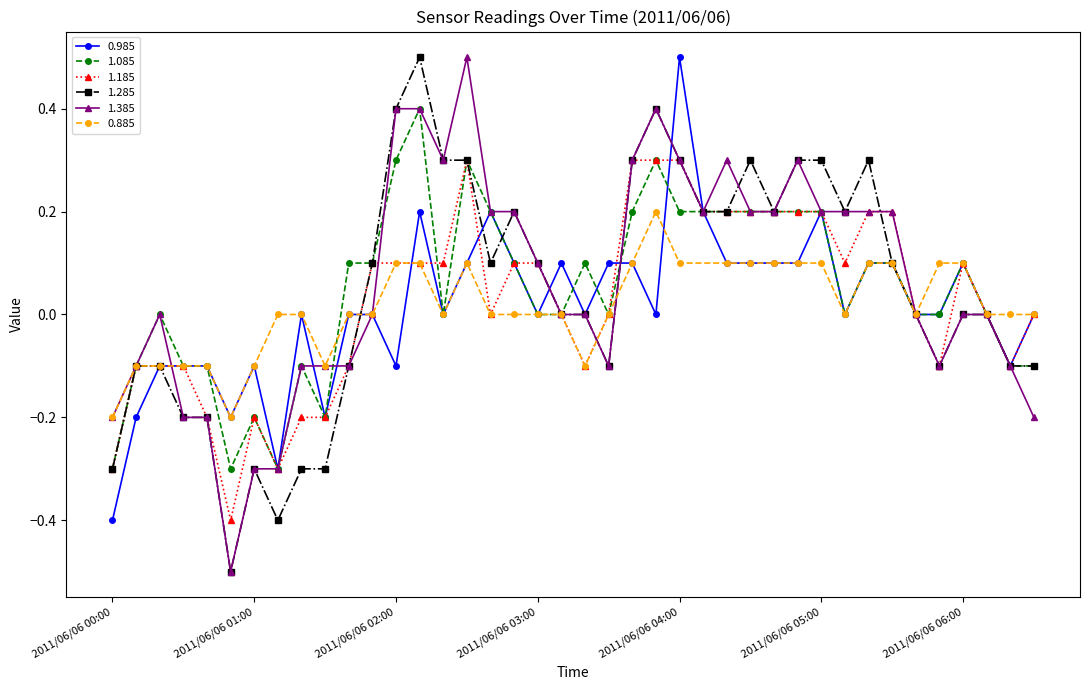

True or false: 1.085 has more than 0 points higher than both neighbors.

True